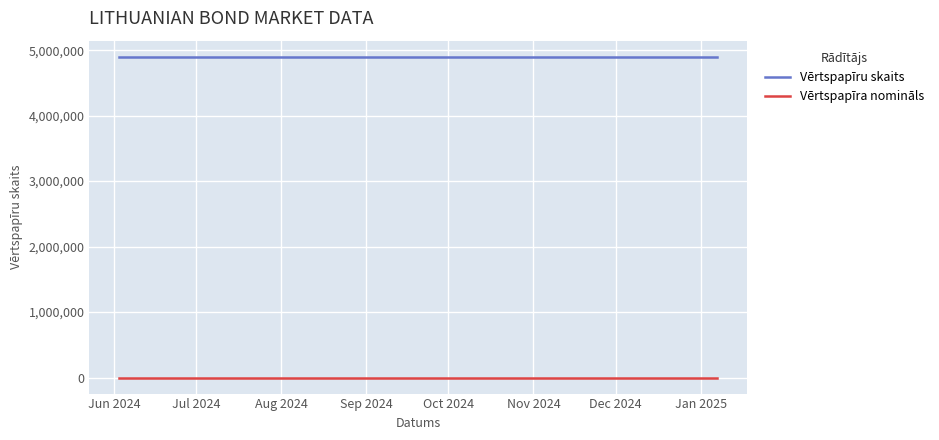

Does the chart have visible grid lines?

Yes